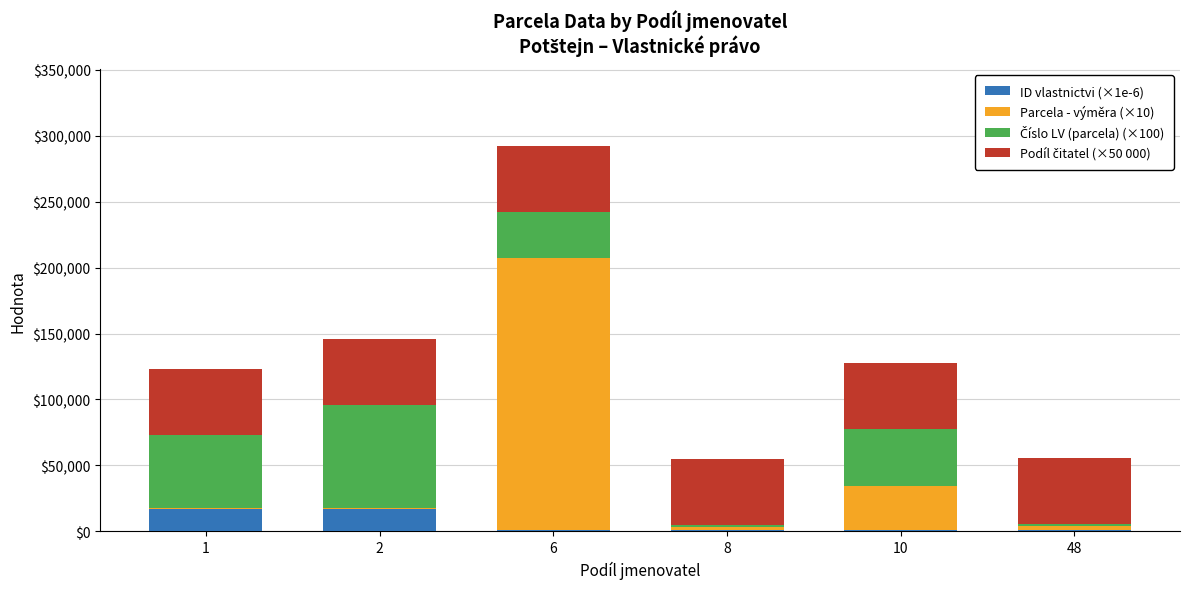

At which category is the sum across all series the highest?

6